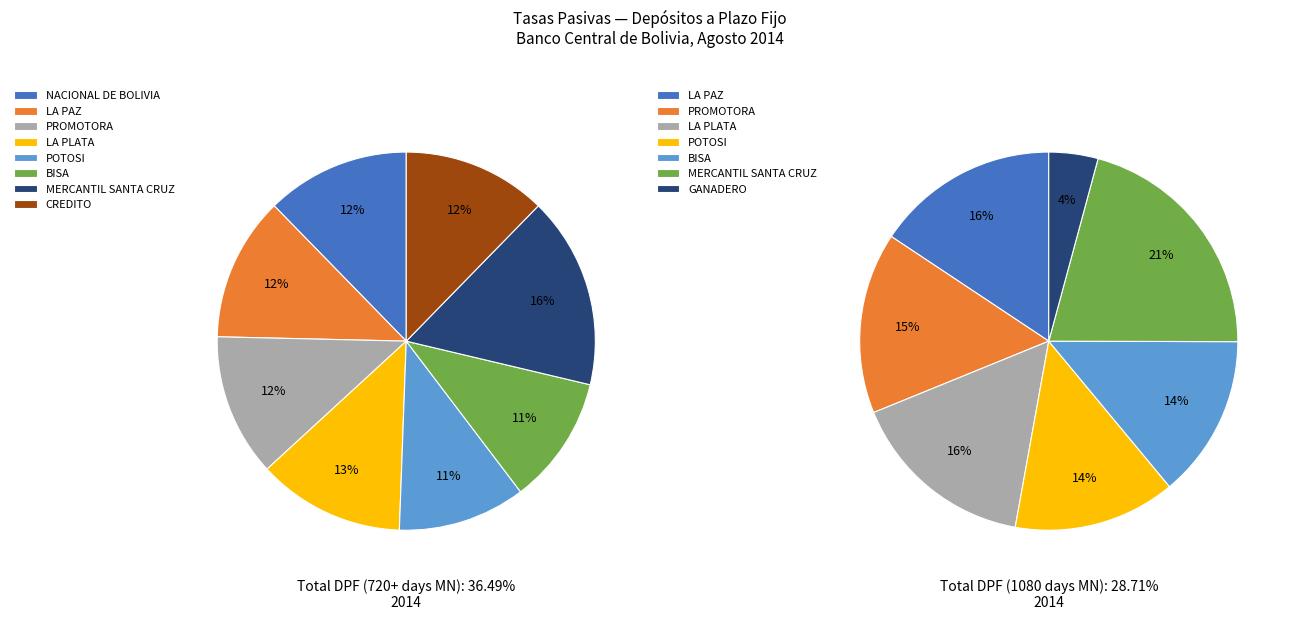

How many slices are in this pie chart?

8